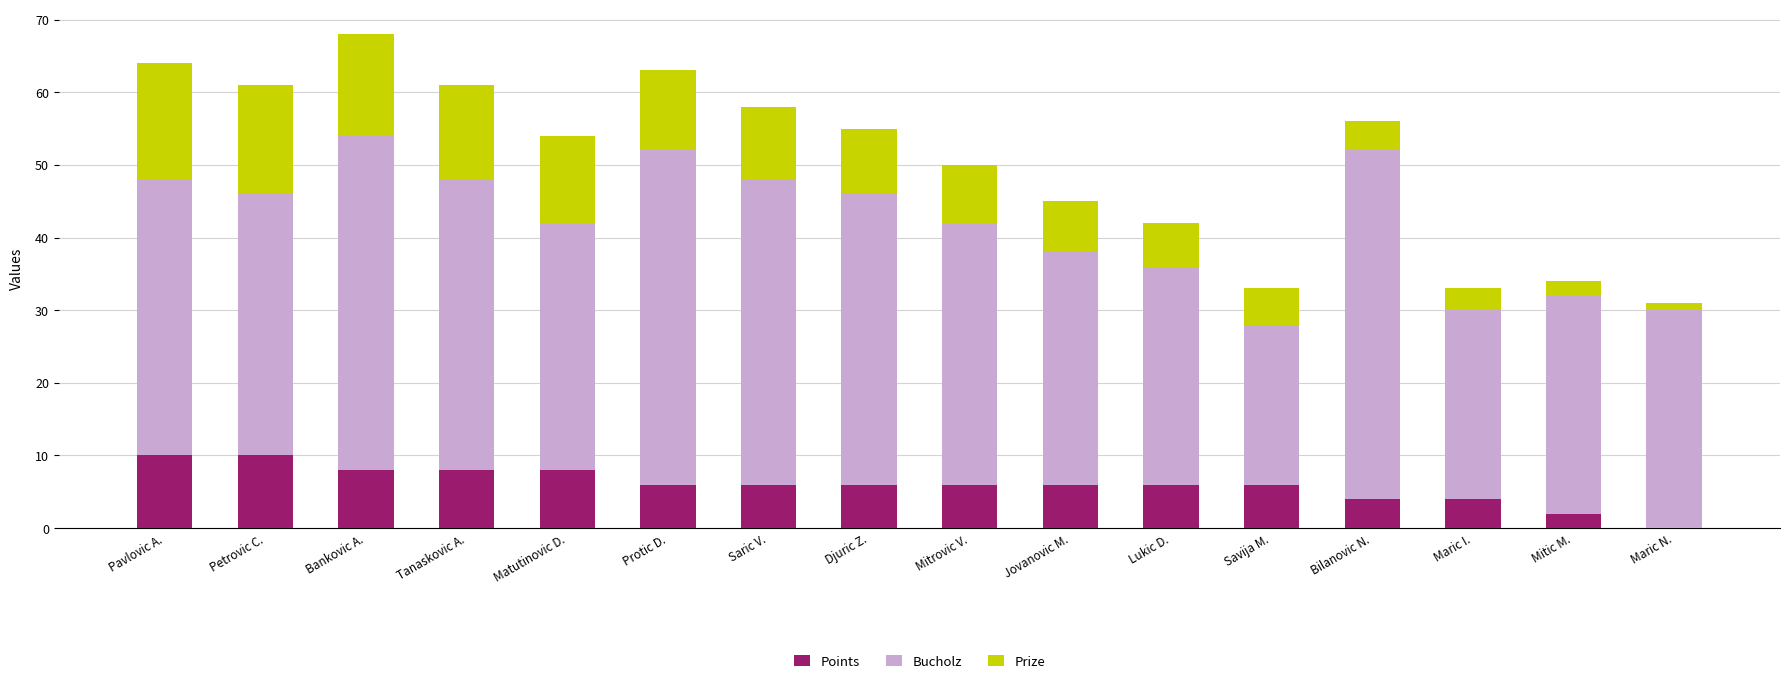

Are the bars horizontal?

No